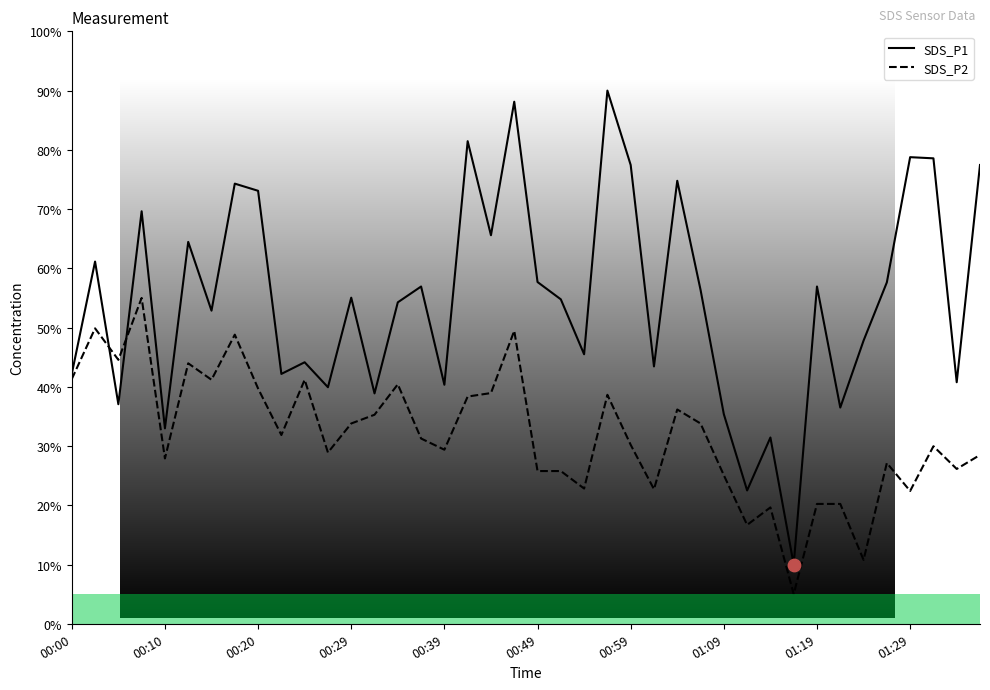

Which series has the largest total across all categories?

SDS_P1